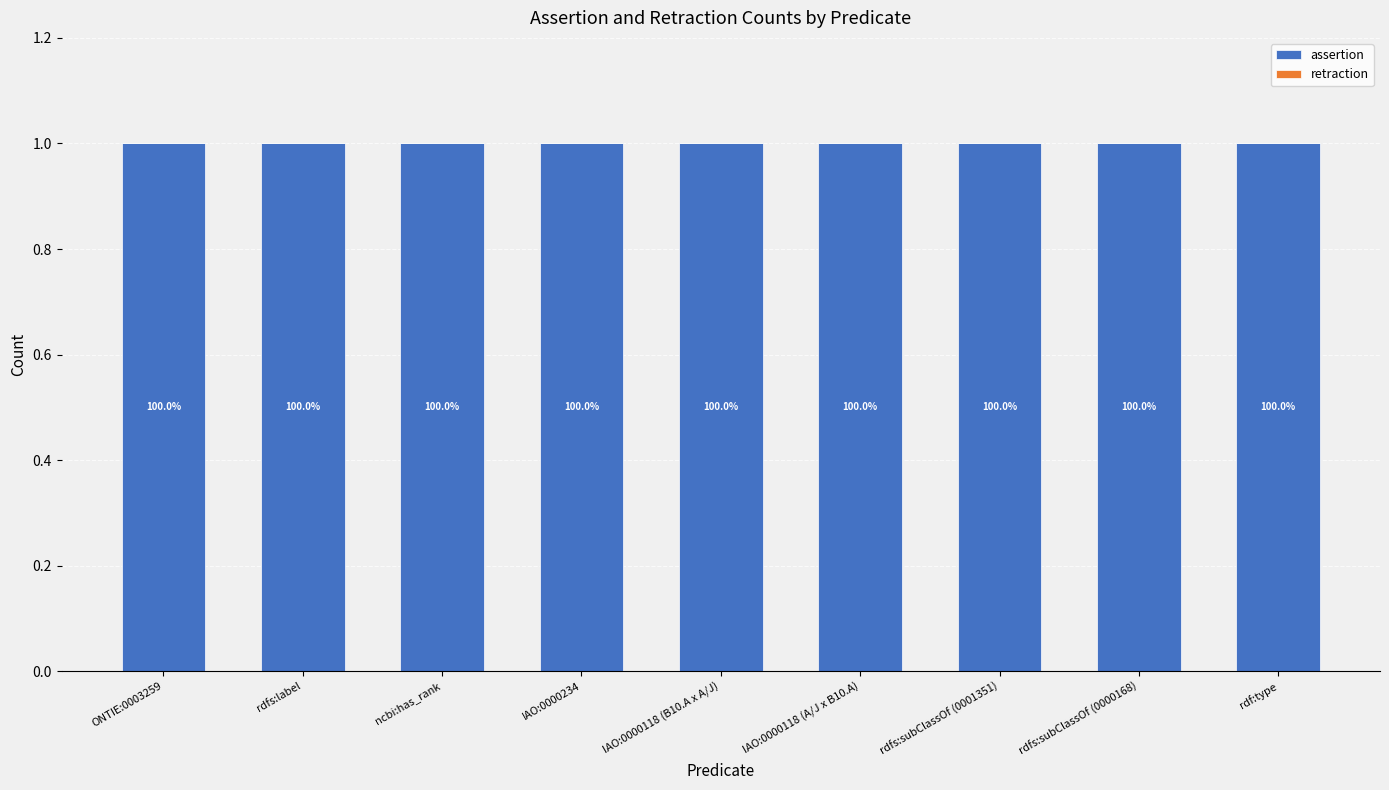

Rank the categories by retraction value from highest to lowest.

ONTIE:0003259, rdfs:label, ncbi:has_rank, IAO:0000234, IAO:0000118 (B10.A x A/J), IAO:0000118 (A/J x B10.A), rdfs:subClassOf (0001351), rdfs:subClassOf (0000168), rdf:type